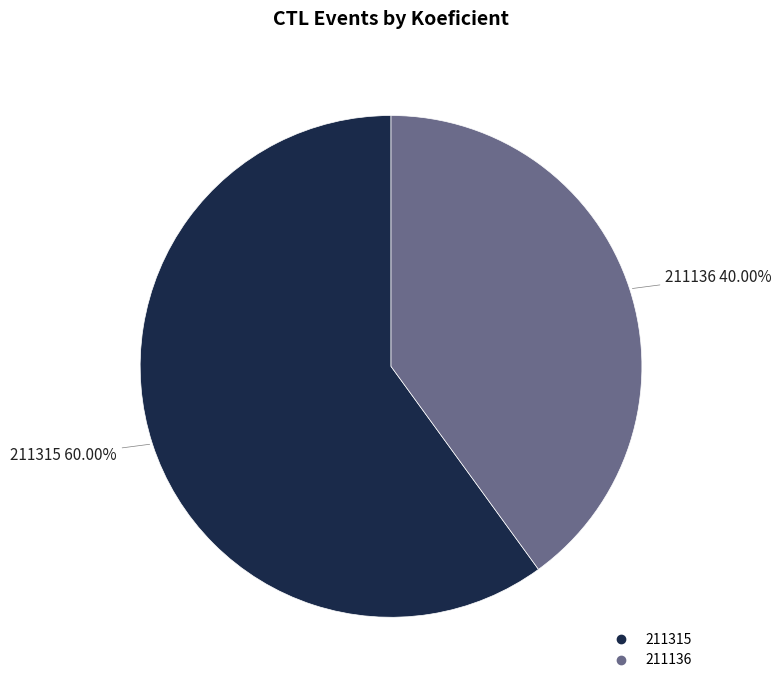

To the nearest percent, what is the combined percentage of 211315 and 211136?

100%